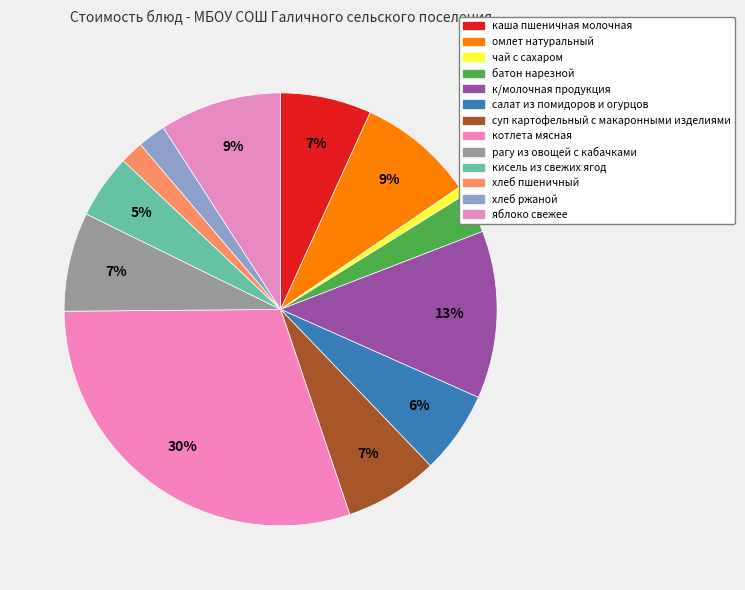

How many segments does this pie chart have?

13